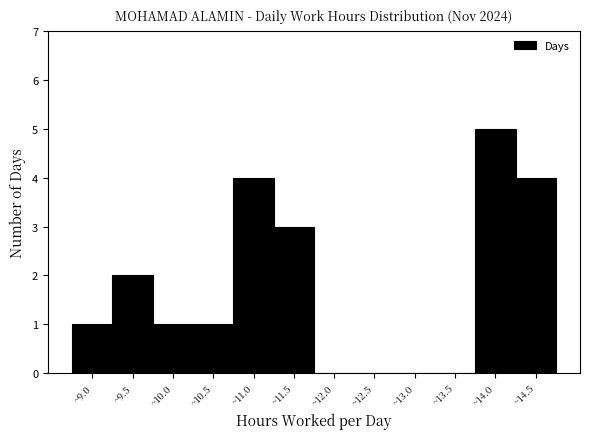

Reading left to right, extract all data points from this chart.

~9.0=1	~9.5=2	~10.0=1	~10.5=1	~11.0=4	~11.5=3	~12.0=0	~12.5=0	~13.0=0	~13.5=0	~14.0=5	~14.5=4